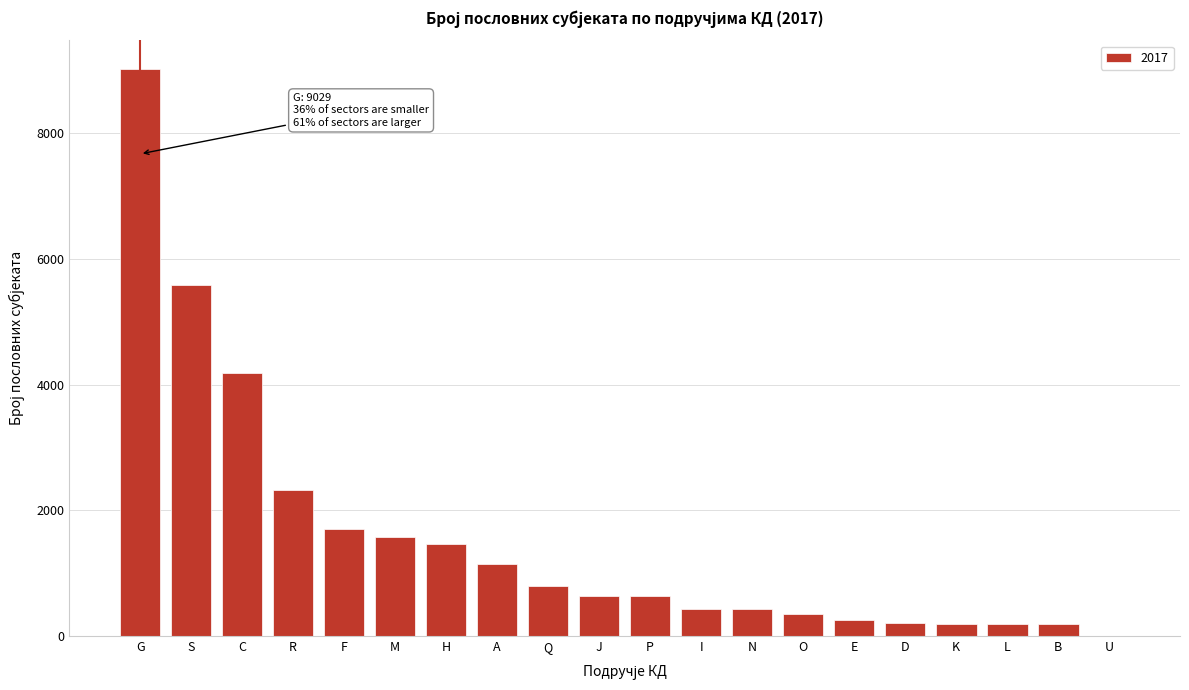

Where is the data nearest to the value 4515?

C